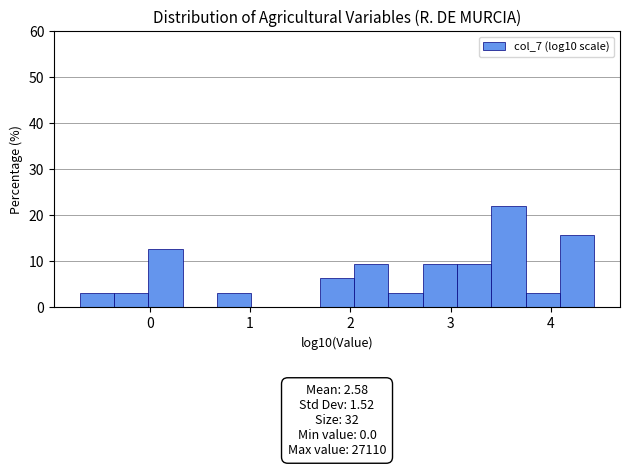

Read against the x-axis, roughly where is the centre of the tallest bar?

3.6